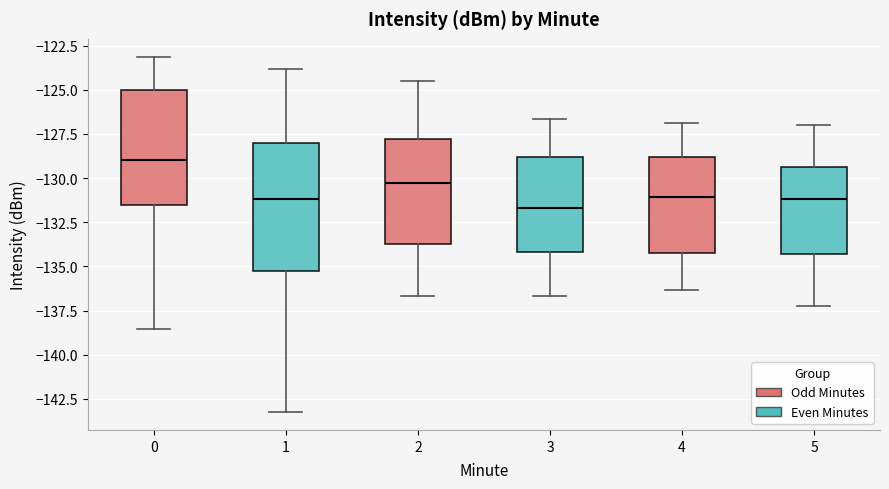

Which box has the highest median line?

0